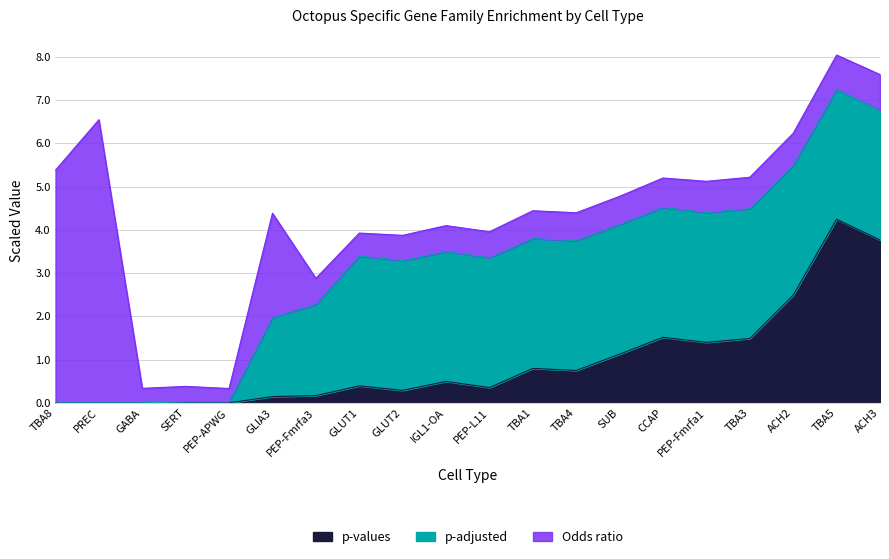

What is the spread (max minus min) of values at GABA?

0.3